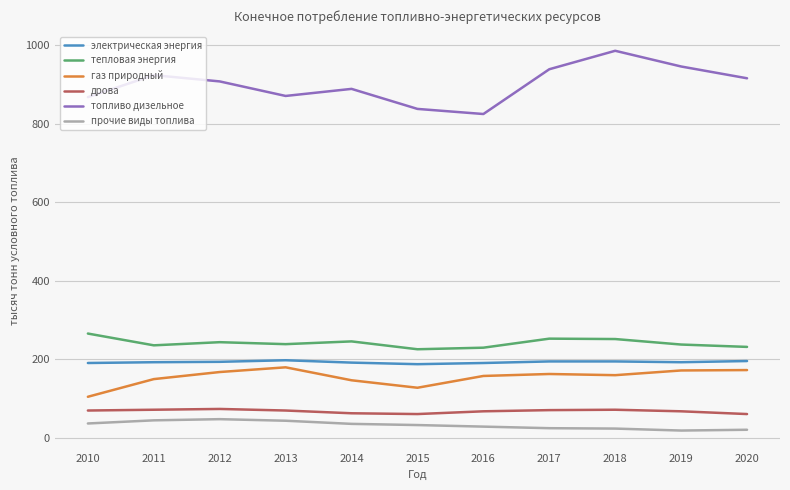

True or false: газ природный and электрическая энергия intersect in this chart.

False